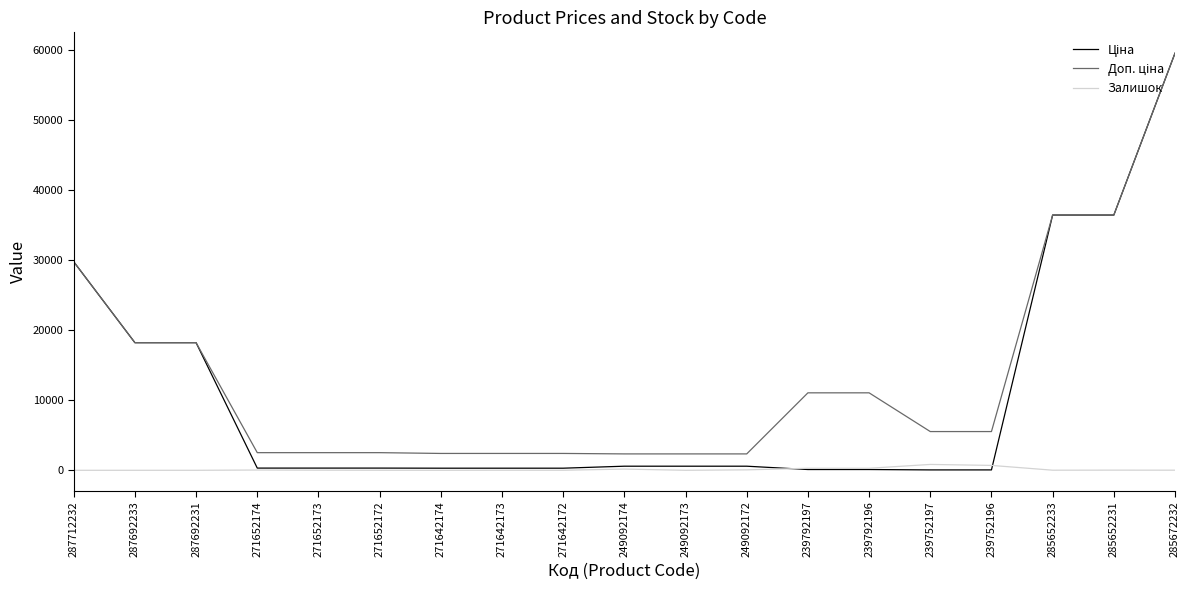

At which category is the sum across all series the highest?

285672232